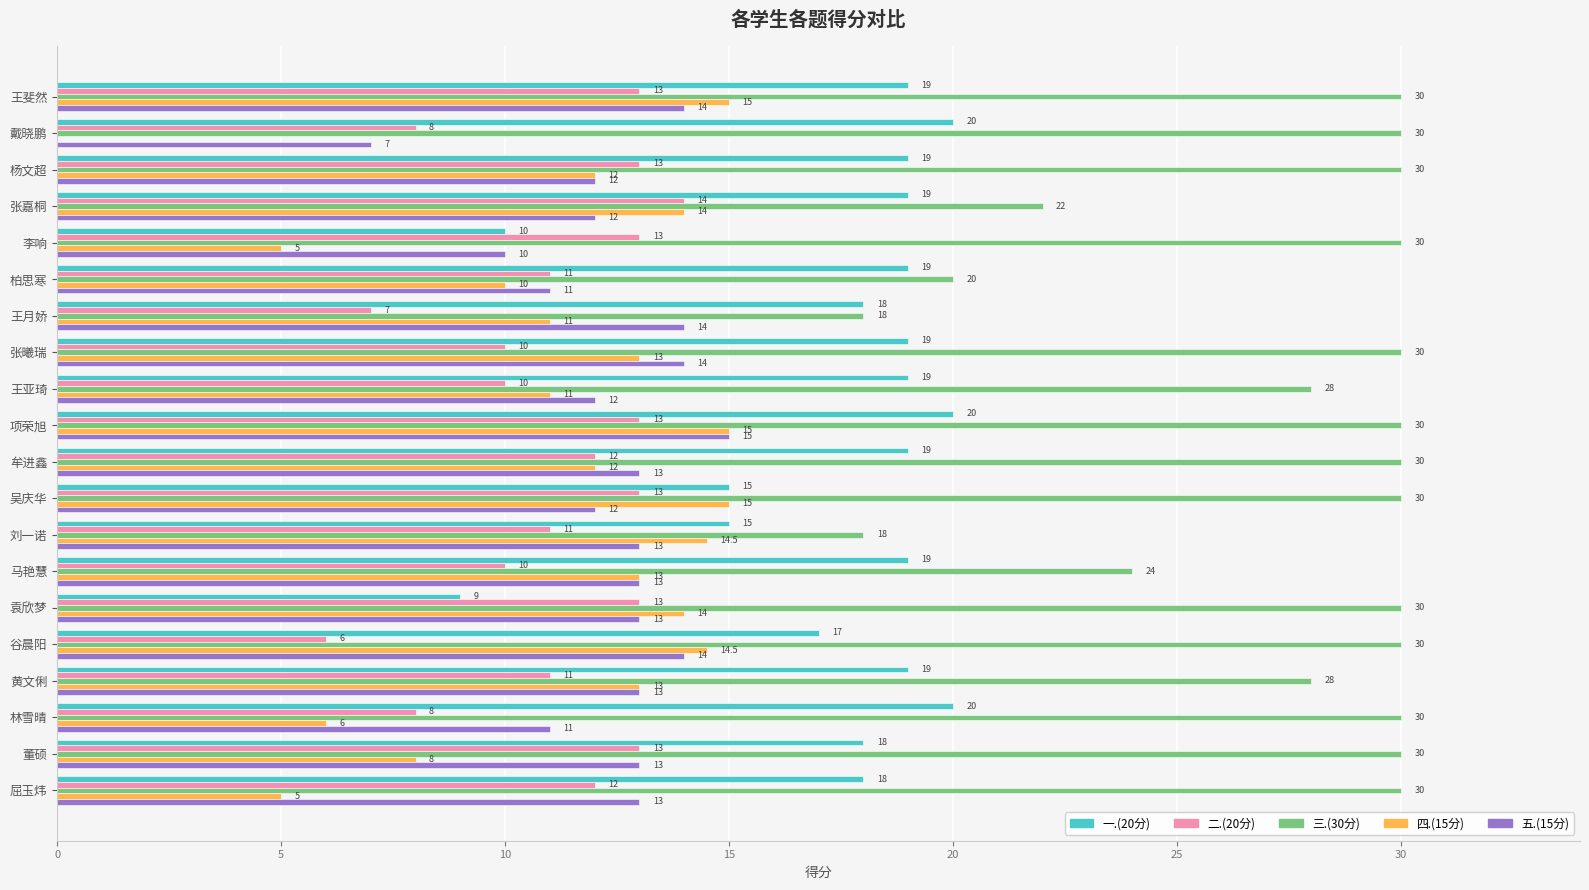

Is the value of 三.(30分) at 戴晓鹏 greater than the value of 五.(15分) at 黄文俐?

Yes